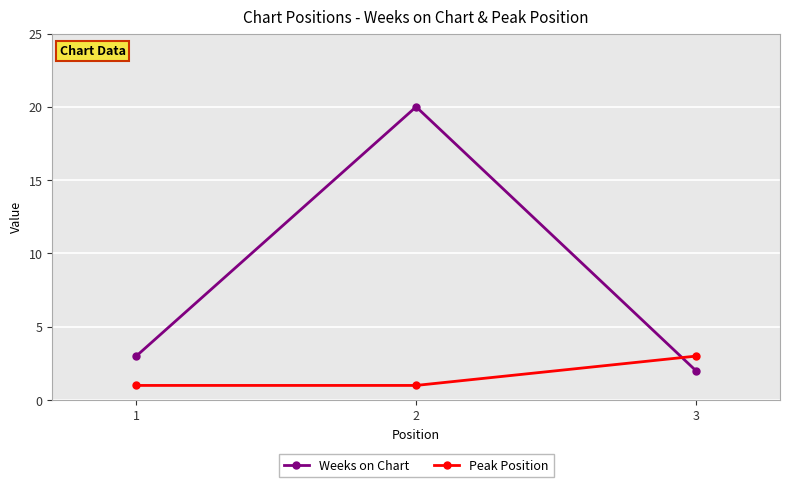

What is the difference between the highest and lowest values at 1?

2